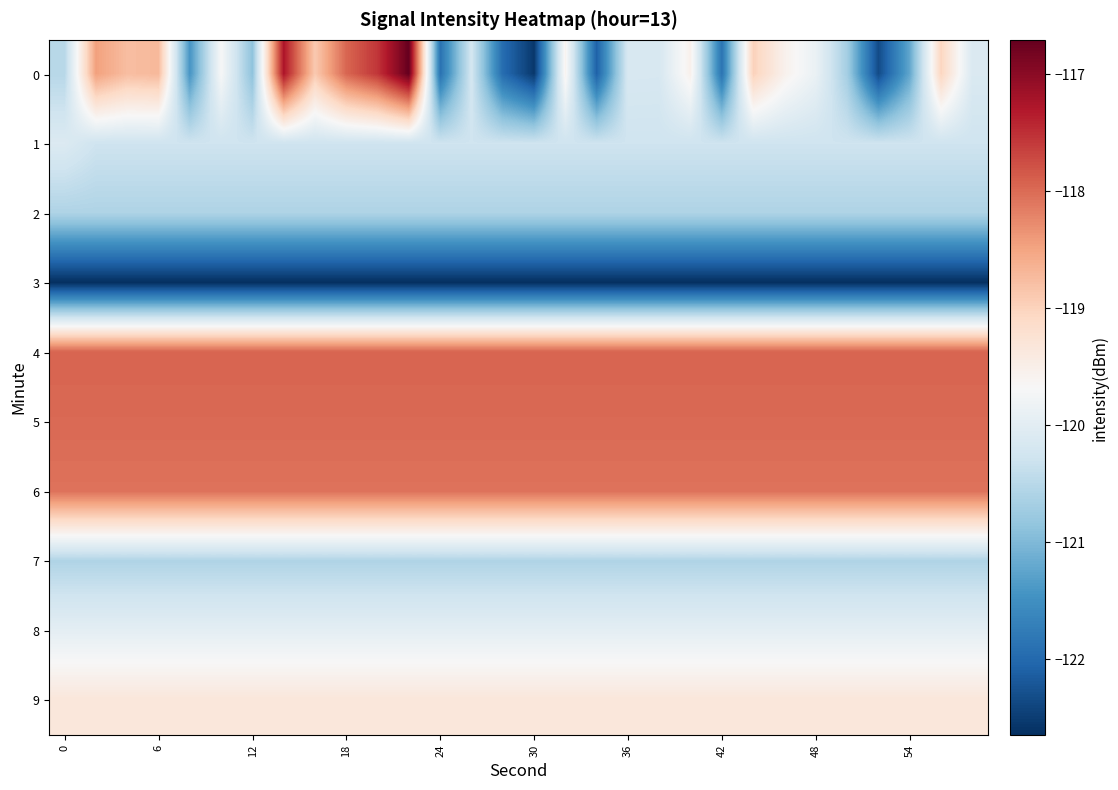

Reading left to right, list all the values displayed in this chart.

0: -120.5	-118.5	-118.8	-118.7	-121.4	-119.7	-120.9	-117.3	-118.9	-118.0	-117.6	-116.7	-121.9	-120.2	-122.0	-122.5	-119.6	-122.1	-120.2	-120.2	-119.5	-121.9	-119.0	-119.5	-119.9	-120.7	-122.3	-121.2	-119.0	-120.1
1: -120.1	-120.3	-120.3	-120.3	-120.3	-120.3	-120.3	-120.3	-120.3	-120.3	-120.3	-120.3	-120.3	-120.3	-120.3	-120.3	-120.3	-120.3	-120.3	-120.3	-120.3	-120.3	-120.3	-120.3	-120.3	-120.3	-120.3	-120.3	-120.3	-120.3
2: -120.6	-120.6	-120.6	-120.6	-120.6	-120.6	-120.6	-120.6	-120.6	-120.6	-120.6	-120.6	-120.6	-120.6	-120.6	-120.6	-120.6	-120.6	-120.6	-120.6	-120.6	-120.6	-120.6	-120.6	-120.6	-120.6	-120.6	-120.6	-120.6	-120.6
3: -122.6	-122.6	-122.6	-122.6	-122.6	-122.6	-122.6	-122.6	-122.6	-122.6	-122.6	-122.6	-122.6	-122.6	-122.6	-122.6	-122.6	-122.6	-122.6	-122.6	-122.6	-122.6	-122.6	-122.6	-122.6	-122.6	-122.6	-122.6	-122.6	-122.6
4: -117.9	-117.9	-117.9	-117.9	-117.9	-117.9	-117.9	-117.9	-117.9	-117.9	-117.9	-117.9	-117.9	-117.9	-117.9	-117.9	-117.9	-117.9	-117.9	-117.9	-117.9	-117.9	-117.9	-117.9	-117.9	-117.9	-117.9	-117.9	-117.9	-117.9
5: -118.0	-118.0	-118.0	-118.0	-118.0	-118.0	-118.0	-118.0	-118.0	-118.0	-118.0	-118.0	-118.0	-118.0	-118.0	-118.0	-118.0	-118.0	-118.0	-118.0	-118.0	-118.0	-118.0	-118.0	-118.0	-118.0	-118.0	-118.0	-118.0	-118.0
6: -118.1	-118.1	-118.1	-118.1	-118.1	-118.1	-118.1	-118.1	-118.1	-118.1	-118.1	-118.1	-118.1	-118.1	-118.1	-118.1	-118.1	-118.1	-118.1	-118.1	-118.1	-118.1	-118.1	-118.1	-118.1	-118.1	-118.1	-118.1	-118.1	-118.1
7: -120.6	-120.6	-120.6	-120.6	-120.6	-120.6	-120.6	-120.6	-120.6	-120.6	-120.6	-120.6	-120.6	-120.6	-120.6	-120.6	-120.6	-120.6	-120.6	-120.6	-120.6	-120.6	-120.6	-120.6	-120.6	-120.6	-120.6	-120.6	-120.6	-120.6
8: -120.0	-120.0	-120.0	-120.0	-120.0	-120.0	-120.0	-120.0	-120.0	-120.0	-120.0	-120.0	-120.0	-120.0	-120.0	-120.0	-120.0	-120.0	-120.0	-120.0	-120.0	-120.0	-120.0	-120.0	-120.0	-120.0	-120.0	-120.0	-120.0	-120.0
9: -119.3	-119.3	-119.3	-119.3	-119.3	-119.3	-119.3	-119.3	-119.3	-119.3	-119.3	-119.3	-119.3	-119.3	-119.3	-119.3	-119.3	-119.3	-119.3	-119.3	-119.3	-119.3	-119.3	-119.3	-119.3	-119.3	-119.3	-119.3	-119.3	-119.3